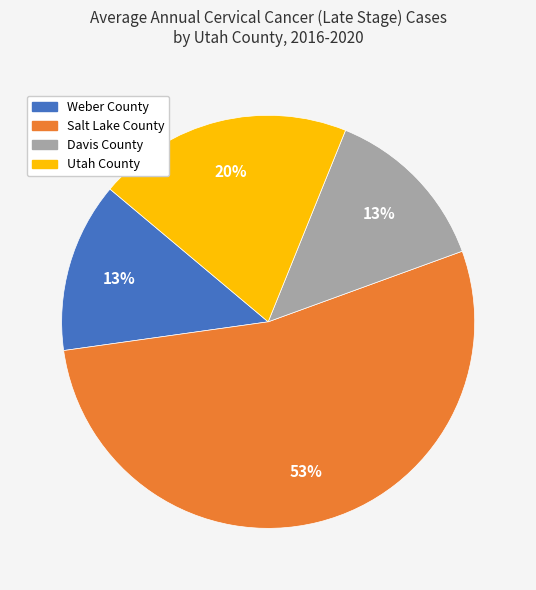

Is it true that Utah County is 7% of the pie?

False